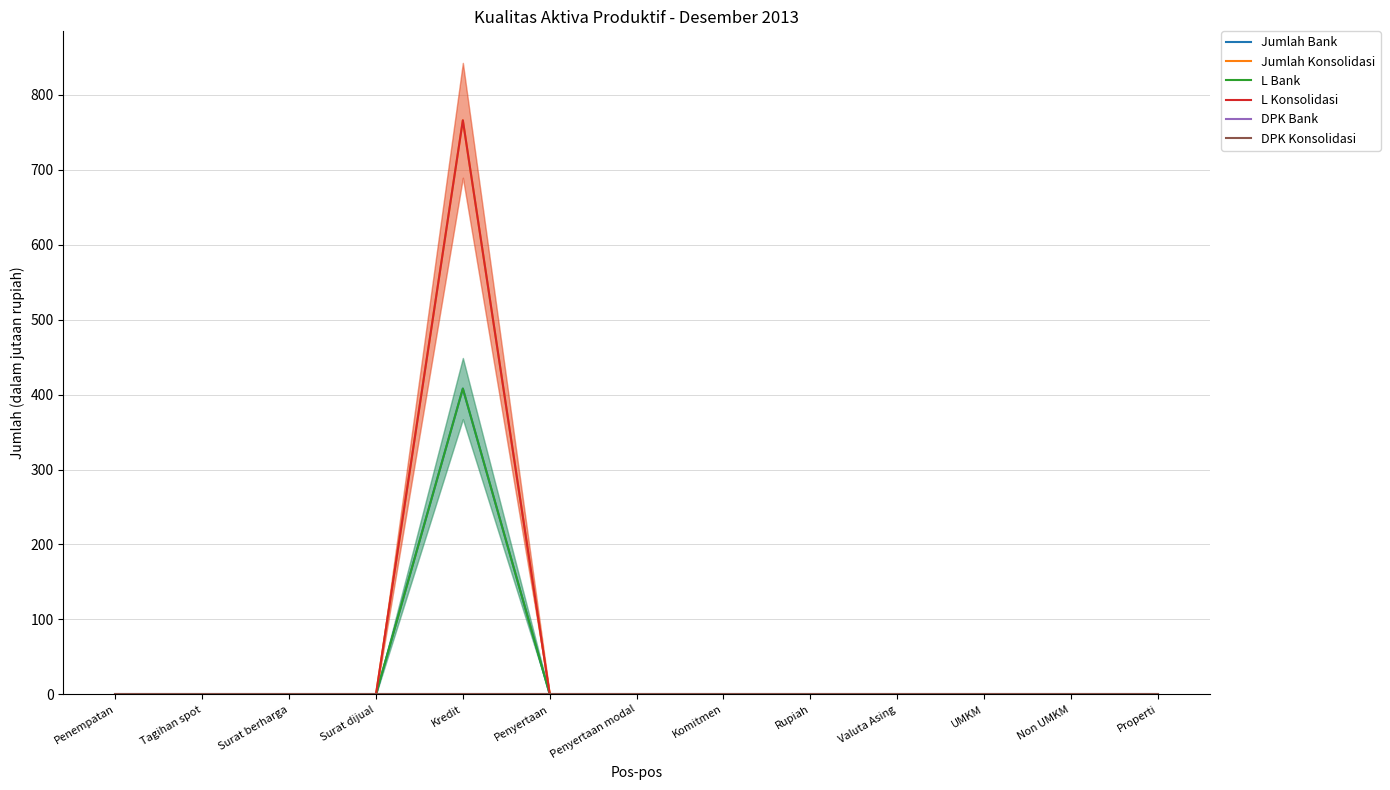

Which series has the widest spread of values?

Jumlah Konsolidasi